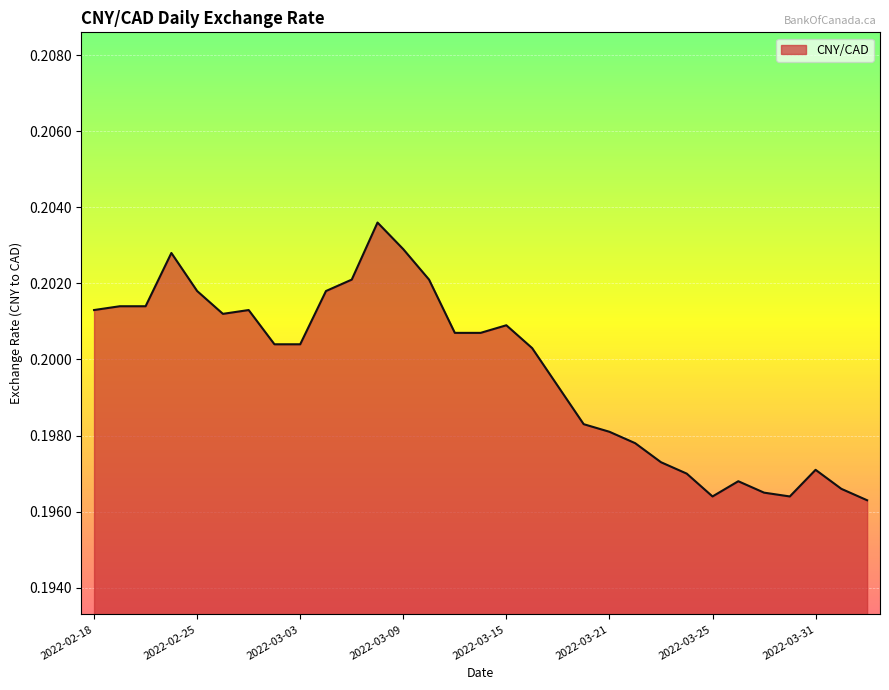

Is this an area chart (filled region under the line)?

Yes